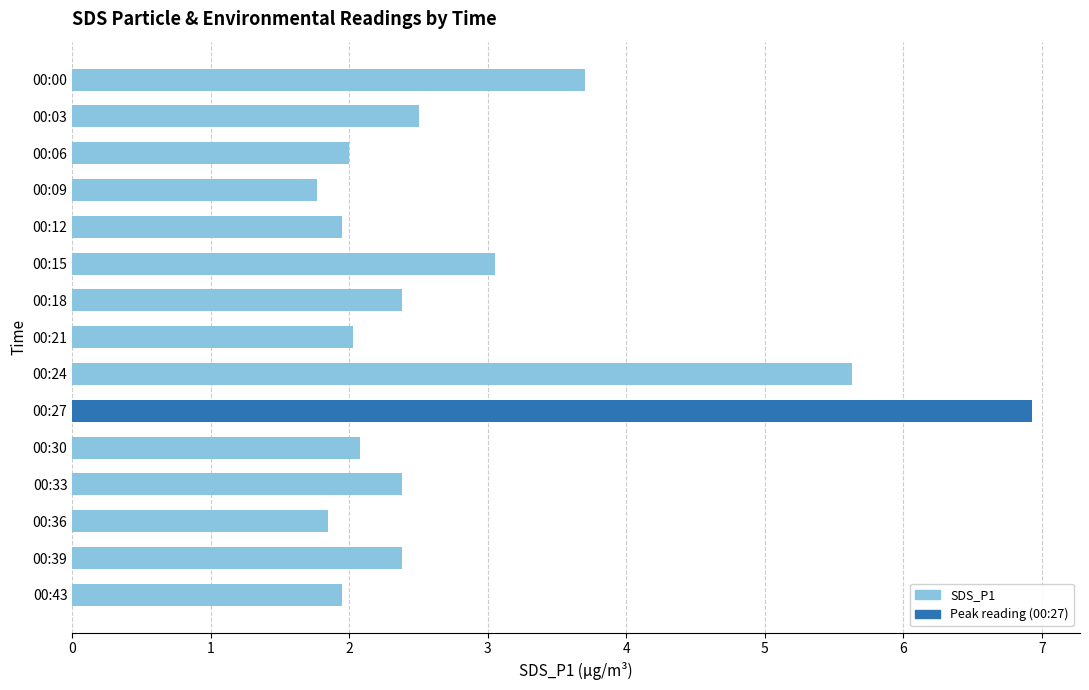

What is the change in value from 00:27 to 00:36?

-5.1